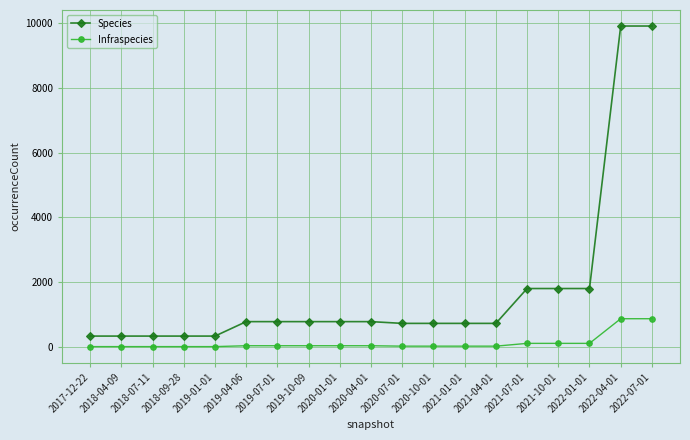

Count the number of data series in this chart.

2